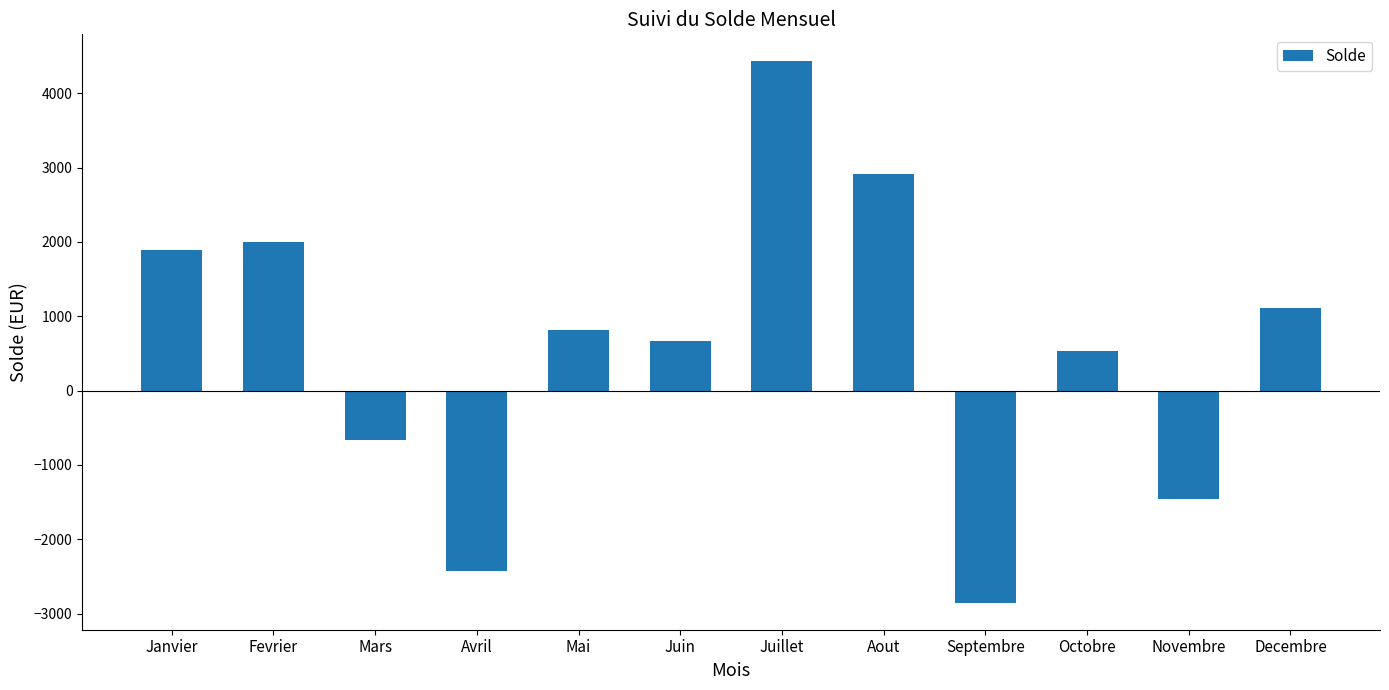

The chart shows a value of -669.0 at Mars. True or false?

True